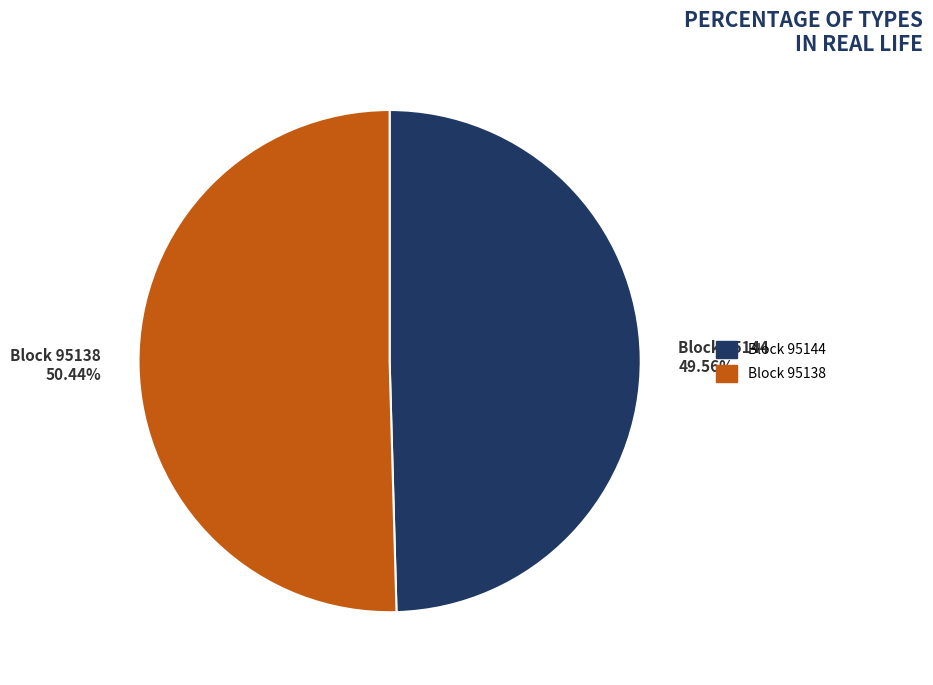

Which slice is the largest?

Block 95138 50.44%